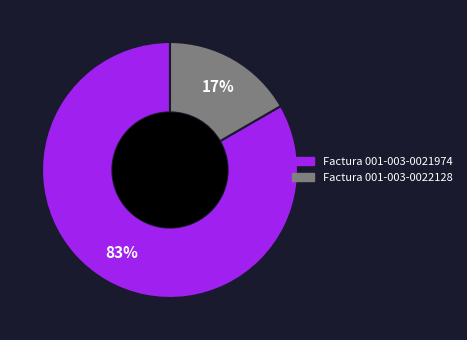

Count the number of slices in the pie.

2